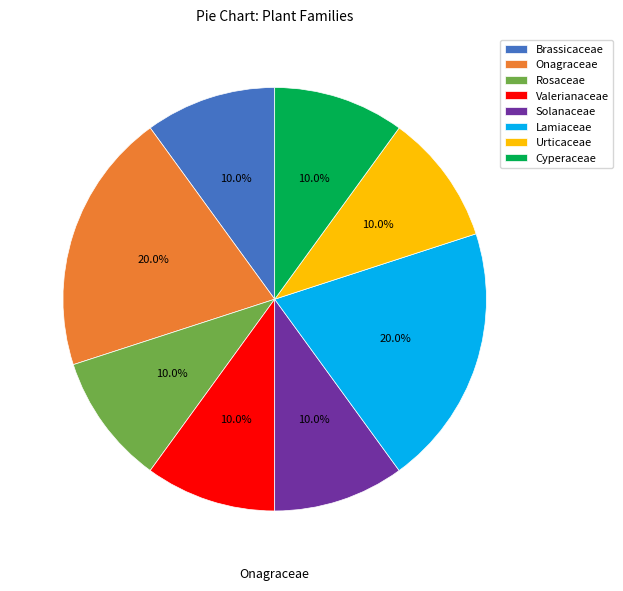

Between Onagraceae and Brassicaceae, which is larger?

Onagraceae